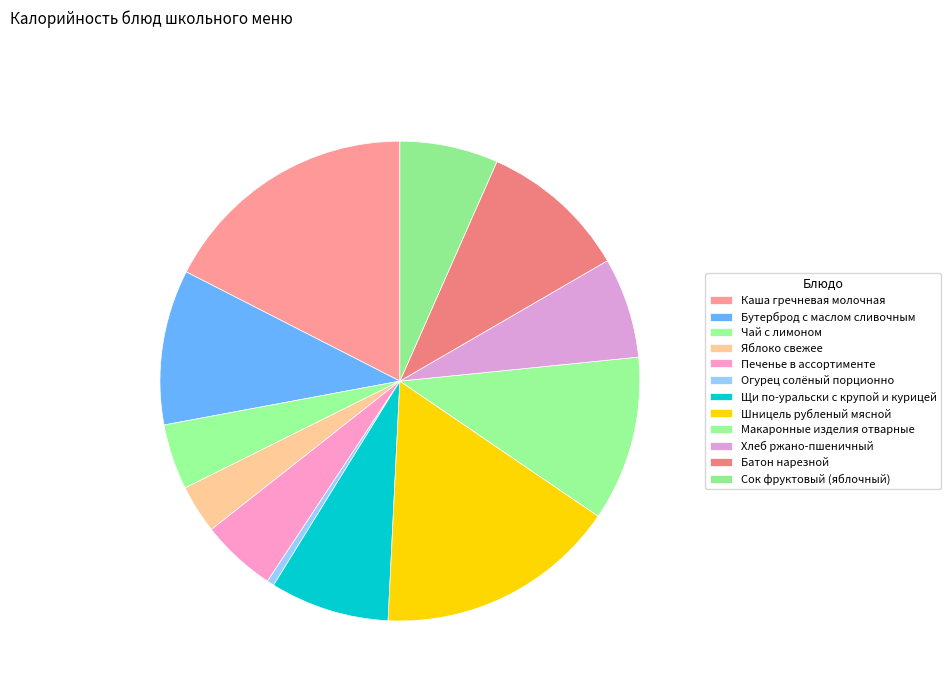

Rank the categories by value from lowest to highest.

Огурец солёный порционно, Яблоко свежее, Чай с лимоном, Печенье в ассортименте, Сок фруктовый (яблочный), Хлеб ржано-пшеничный, Щи по-уральски с крупой и курицей, Батон нарезной, Бутерброд с маслом сливочным, Макаронные изделия отварные, Шницель рубленый мясной, Каша гречневая молочная